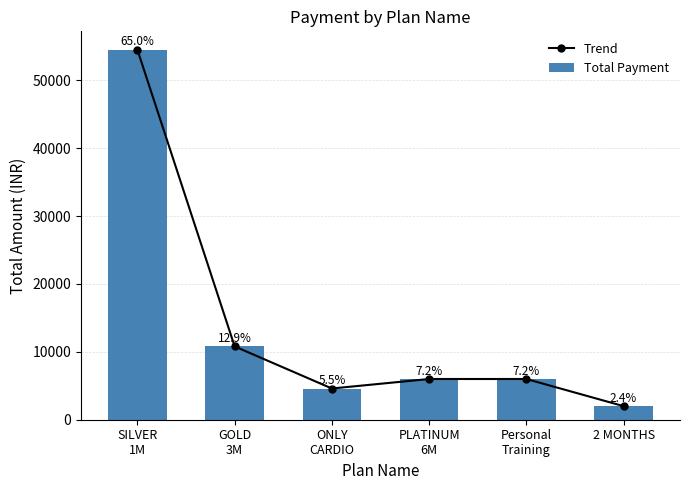

The value of Trend at SILVER
1M is 54500. True or false?

True